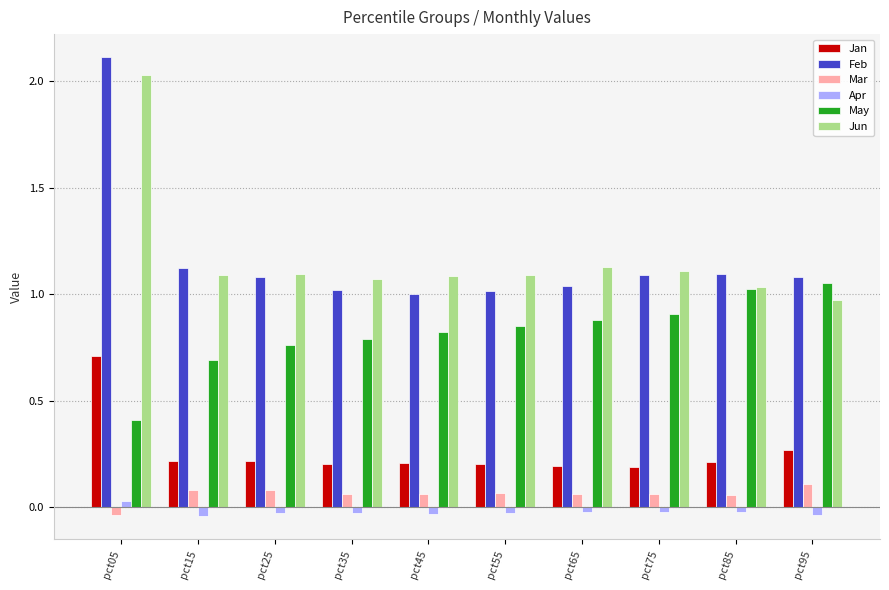

The value of May at pct05 is 0.4. True or false?

True